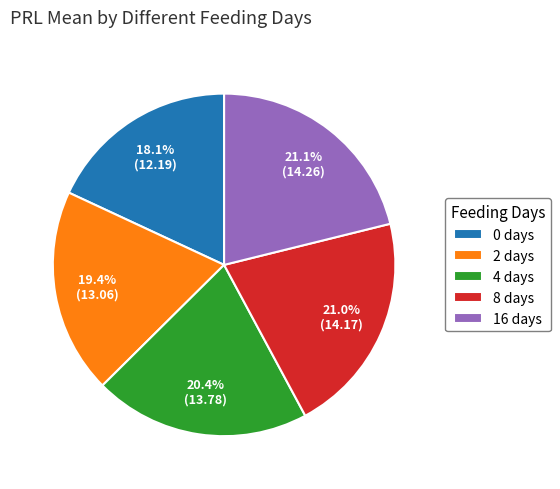

To the nearest percent, what percentage of the pie is 8 days?

21%